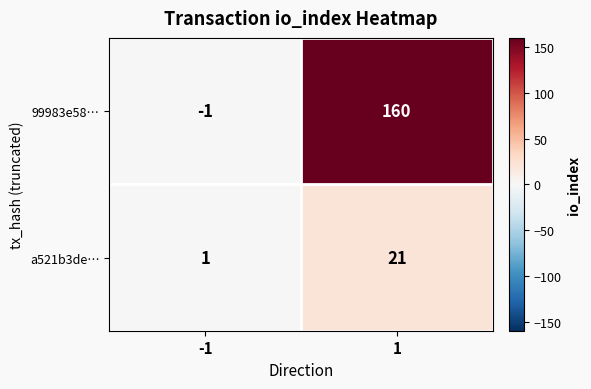

Between -1 and 1, which series saw the biggest shift?

99983e58…